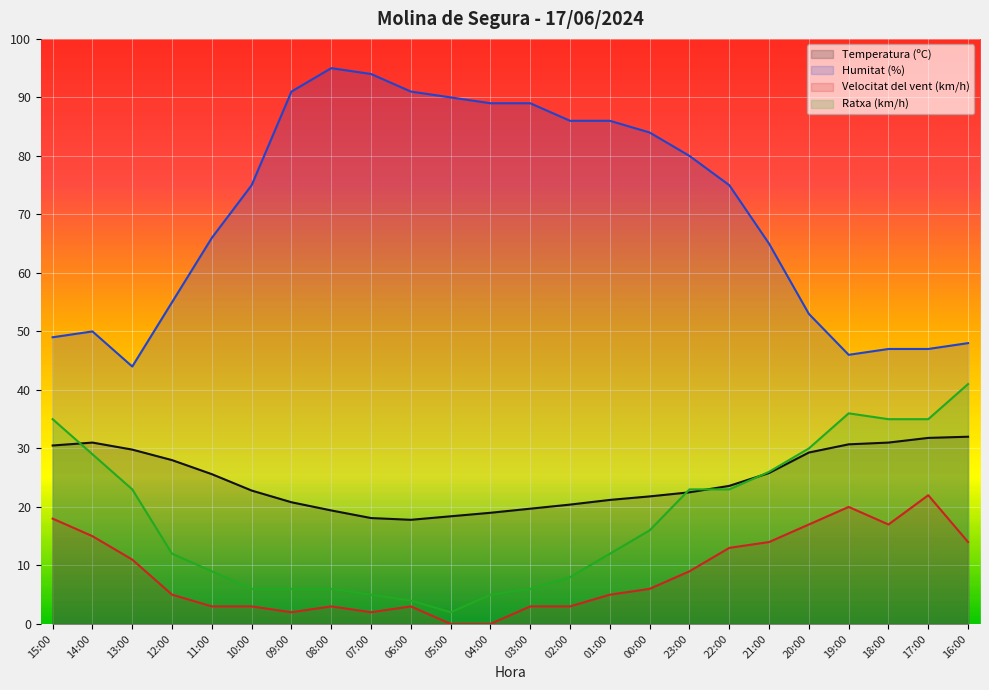

What is the total value across all series at 01:00?

124.2